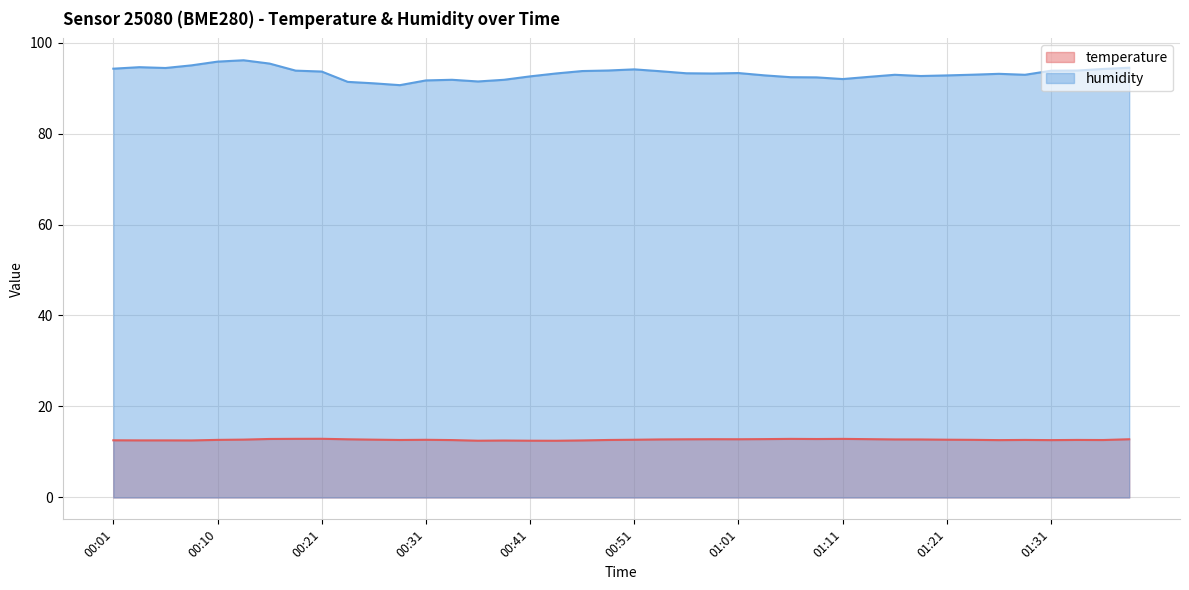

Reading left to right, what are all the values shown in this chart?

temperature: 12.6	12.6	12.6	12.5	12.7	12.7	12.9	12.9	12.9	12.8	12.7	12.6	12.7	12.6	12.5	12.5	12.5	12.5	12.5	12.6	12.7	12.8	12.8	12.8	12.8	12.8	12.9	12.8	12.9	12.8	12.8	12.8	12.7	12.7	12.6	12.7	12.6	12.7	12.6	12.8
humidity: 94.2	94.6	94.4	95.0	95.8	96.1	95.4	93.8	93.6	91.3	91.0	90.6	91.7	91.8	91.4	91.8	92.6	93.2	93.7	93.8	94.1	93.7	93.2	93.2	93.3	92.8	92.4	92.3	92.0	92.5	92.9	92.6	92.8	92.9	93.1	92.9	93.8	93.8	94.2	94.5